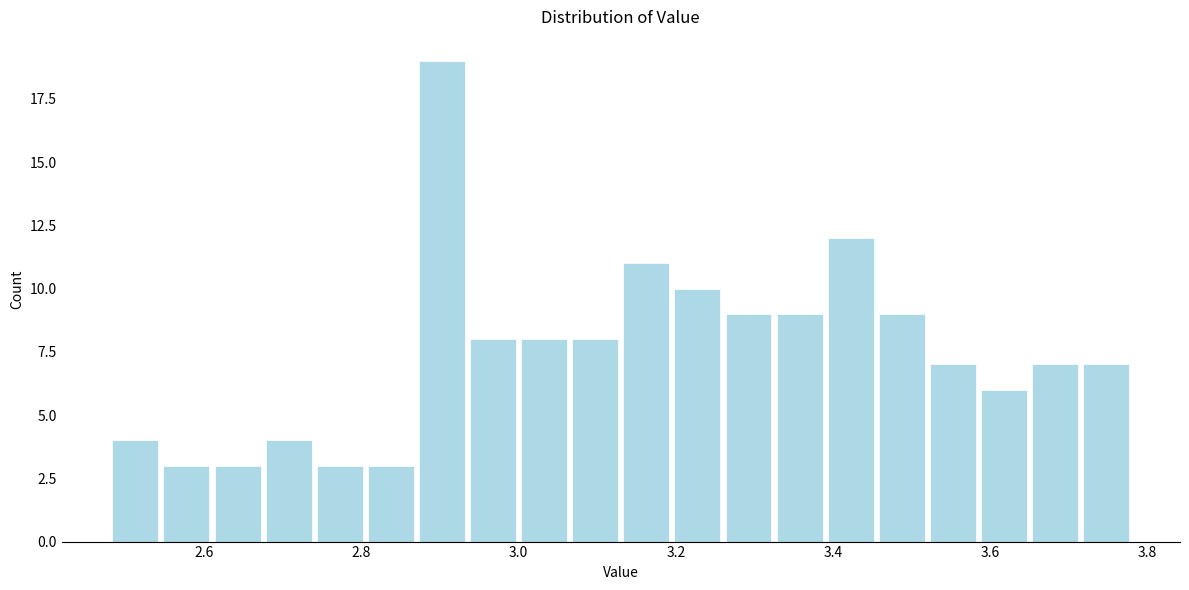

Read against the x-axis, roughly where is the centre of the tallest bar?

2.90